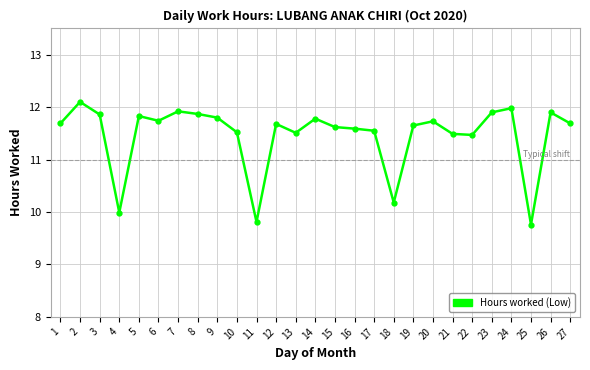

What is the greatest value displayed?

12.1